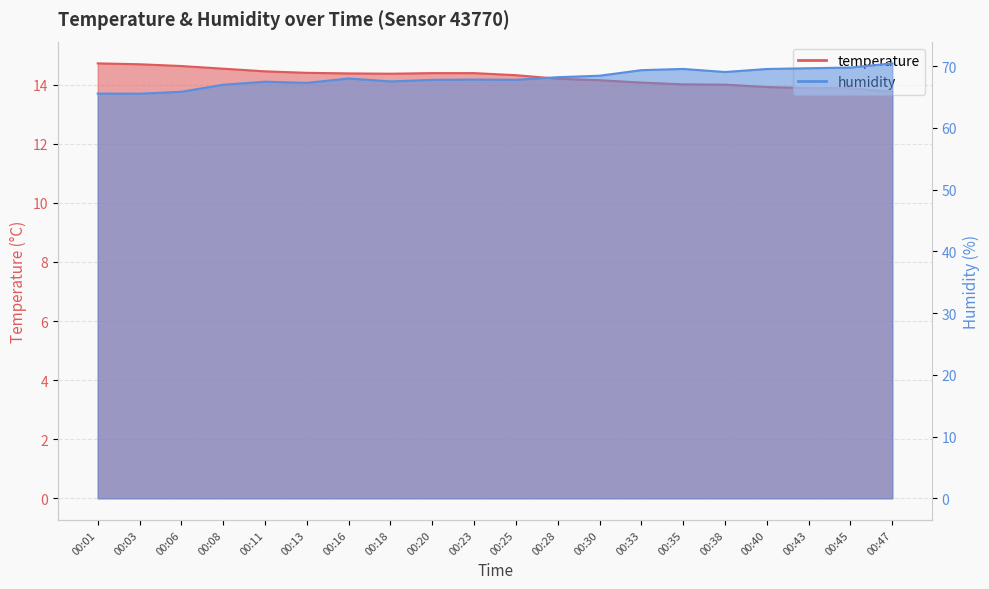

What is the approximate value of humidity at 00:45?

69.8